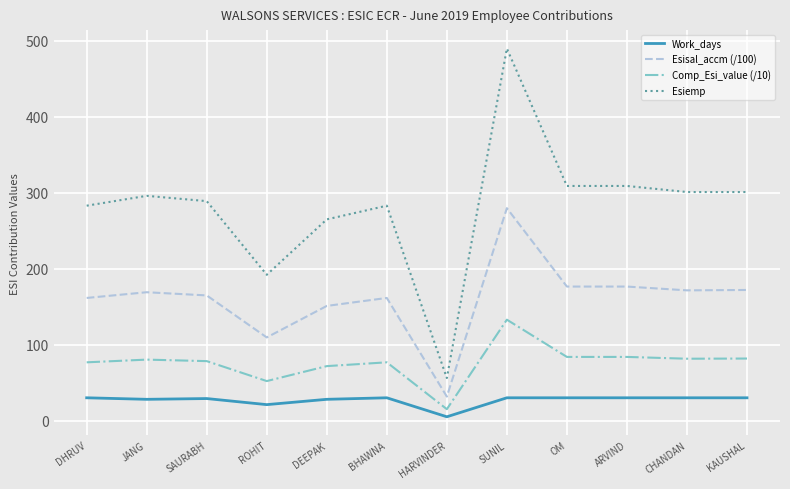

True or false: Esiemp and Esisal_accm (/100) cross at least once.

False